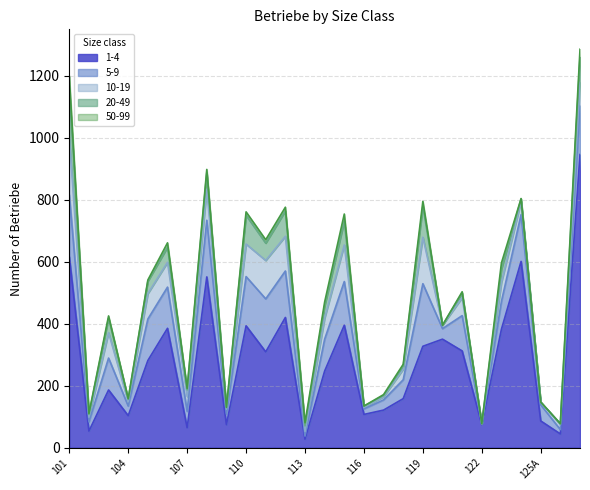

Is it true that 5-9 equals 34 at 109?

True